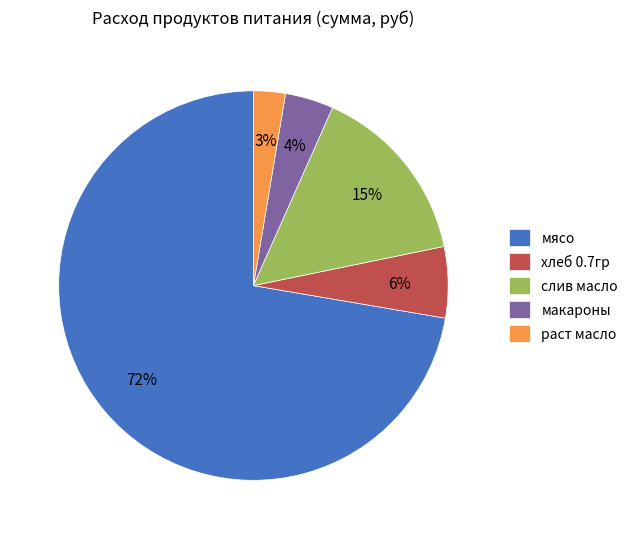

Rank the categories by value from highest to lowest.

мясо, слив масло, хлеб 0.7гр, макароны, раст масло